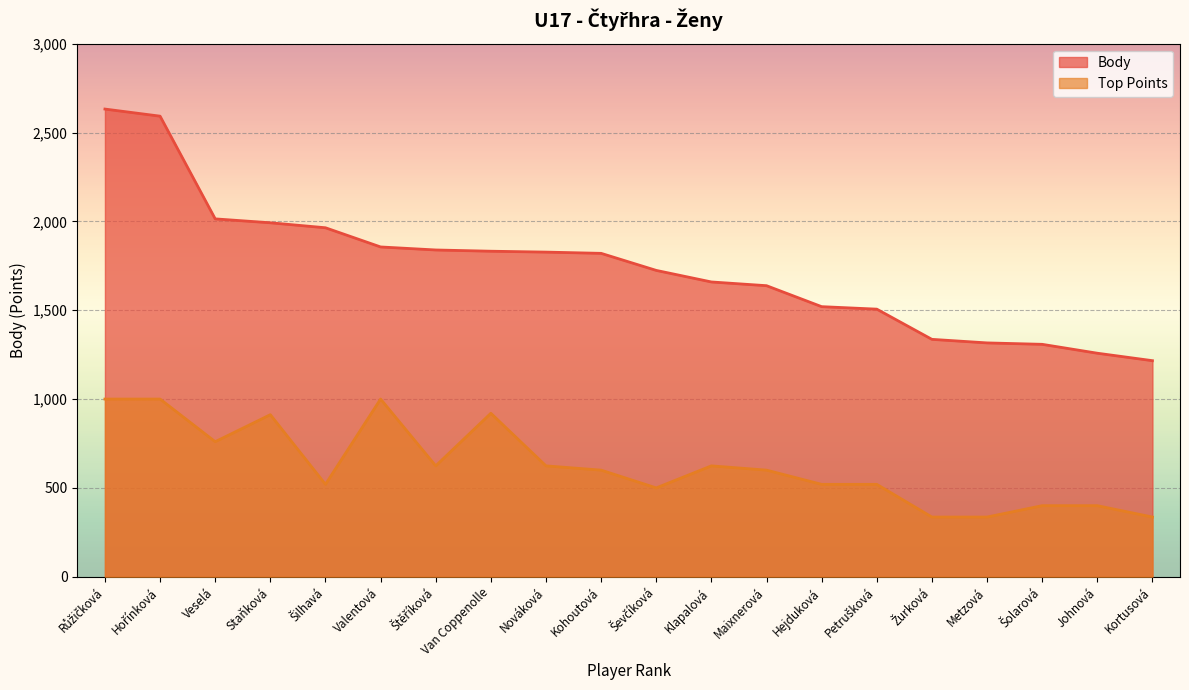

What is the difference between the highest and lowest values at Valentová?

856